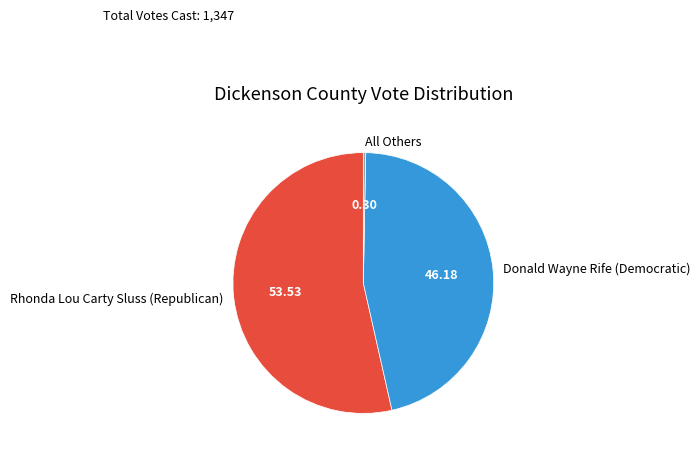

Do Donald Wayne Rife (Democratic) and All Others together represent more than half of the pie?

No